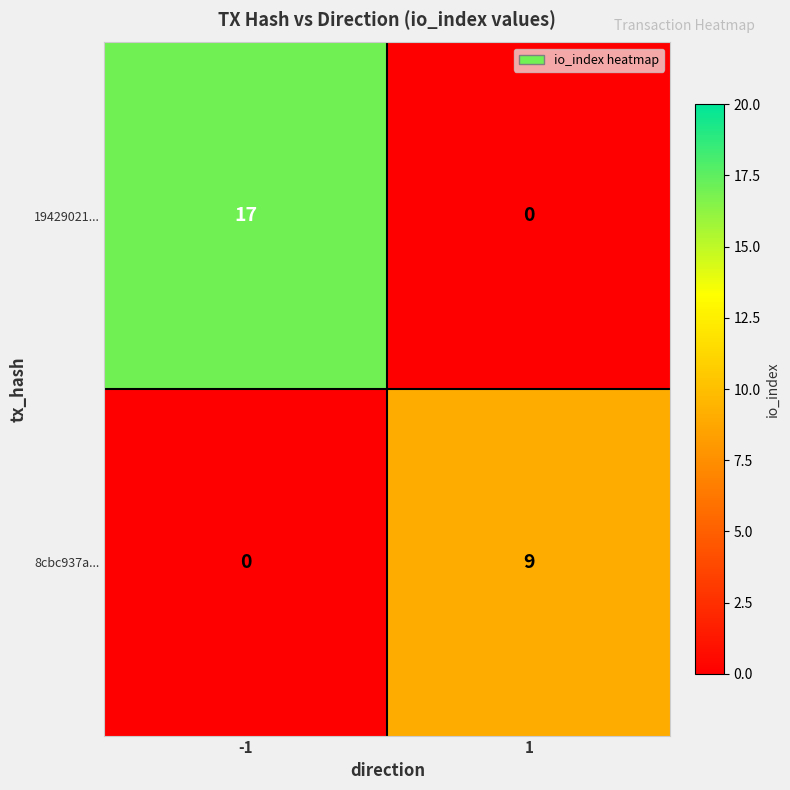

The 19429021... series shows 17 at -1. True or false?

True